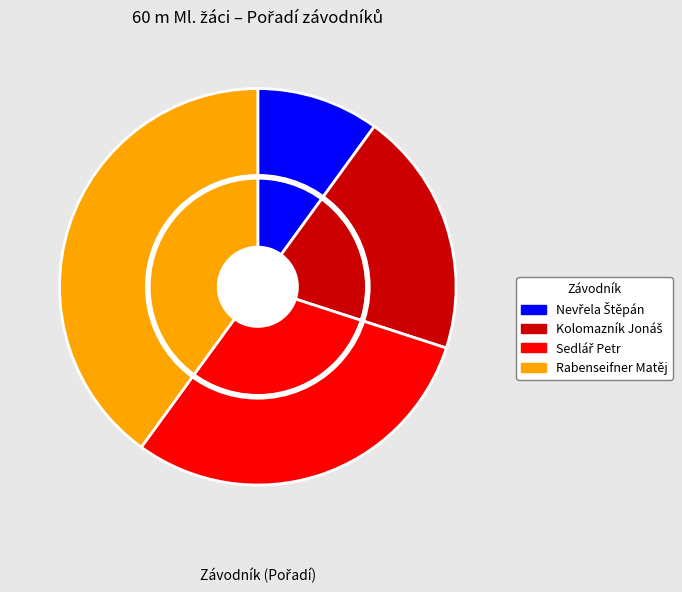

Rank the categories by value from lowest to highest.

Nevřela Štěpán, Kolomazník Jonáš, Sedlář Petr, Rabenseifner Matěj